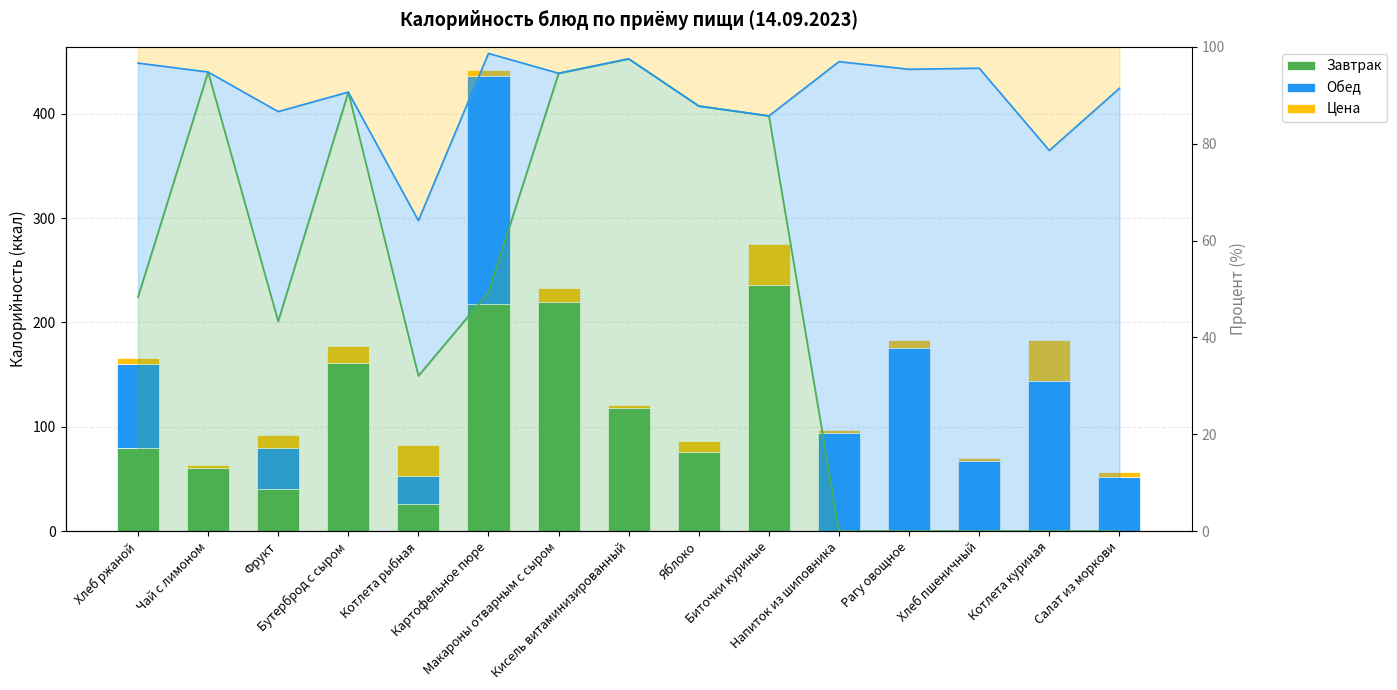

What is the difference between the maximum and minimum values in the Завтрак series?

236.0